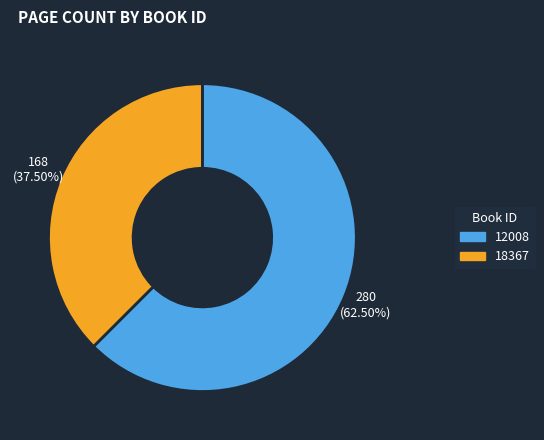

Between 18367 and 12008, which is larger?

12008